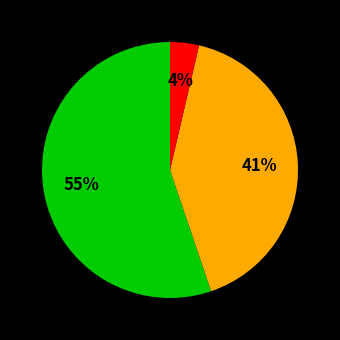

Does any single category account for the majority?

Yes